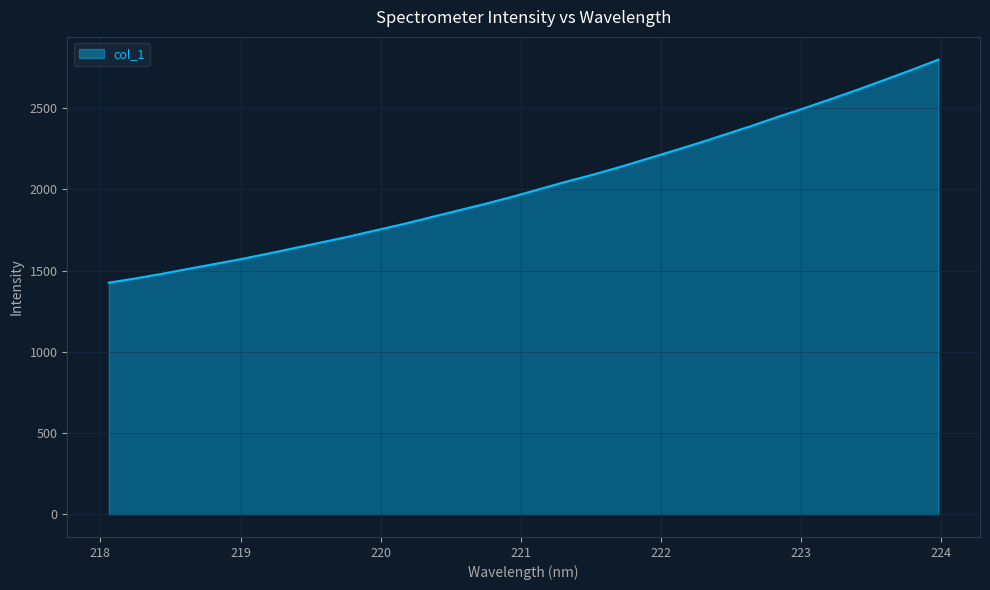

What is the difference between the maximum and minimum values?

1372.8